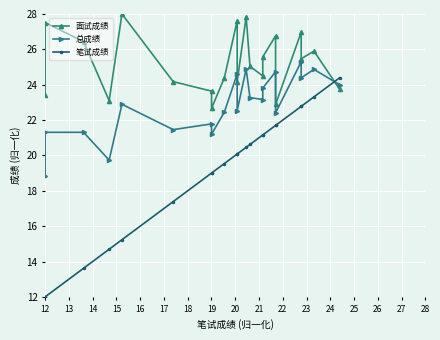

Does the chart display data point markers on the line(s)?

Yes